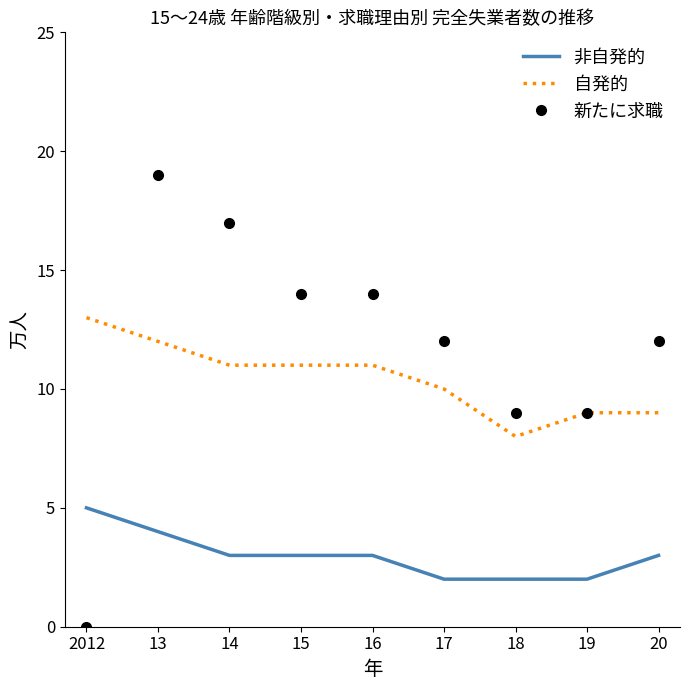

Reading left to right, extract all data points from this chart.

非自発的: 2012=5	13=4	14=3	15=3	16=3	17=2	18=2	19=2	20=3
自発的: 2012=13	13=12	14=11	15=11	16=11	17=10	18=8	19=9	20=9
新たに求職: 2012=0	13=19	14=17	15=14	16=14	17=12	18=9	19=9	20=12